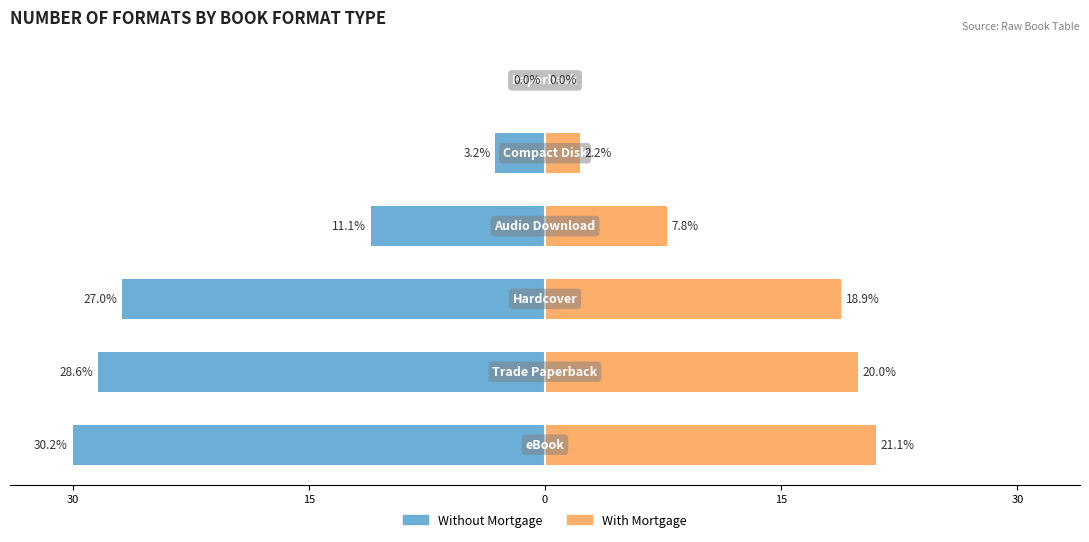

What are all the series names shown in the legend?

Without Mortgage, With Mortgage